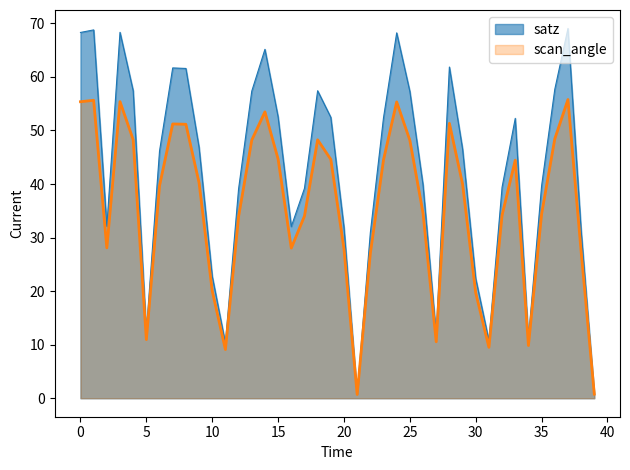

What is the smallest value displayed?

0.7